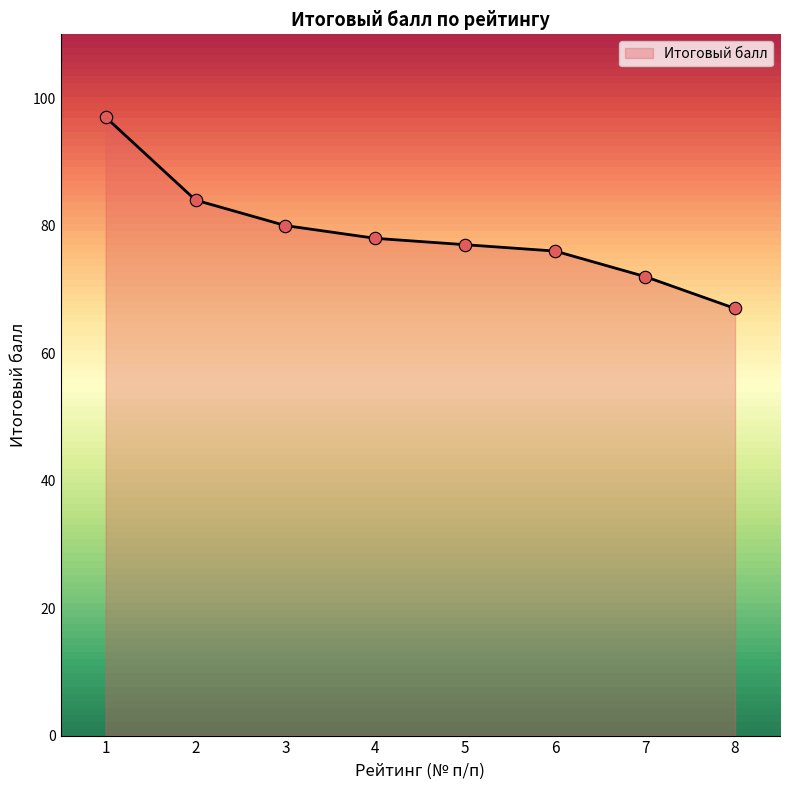

Between 3 and 6, which is larger?

3